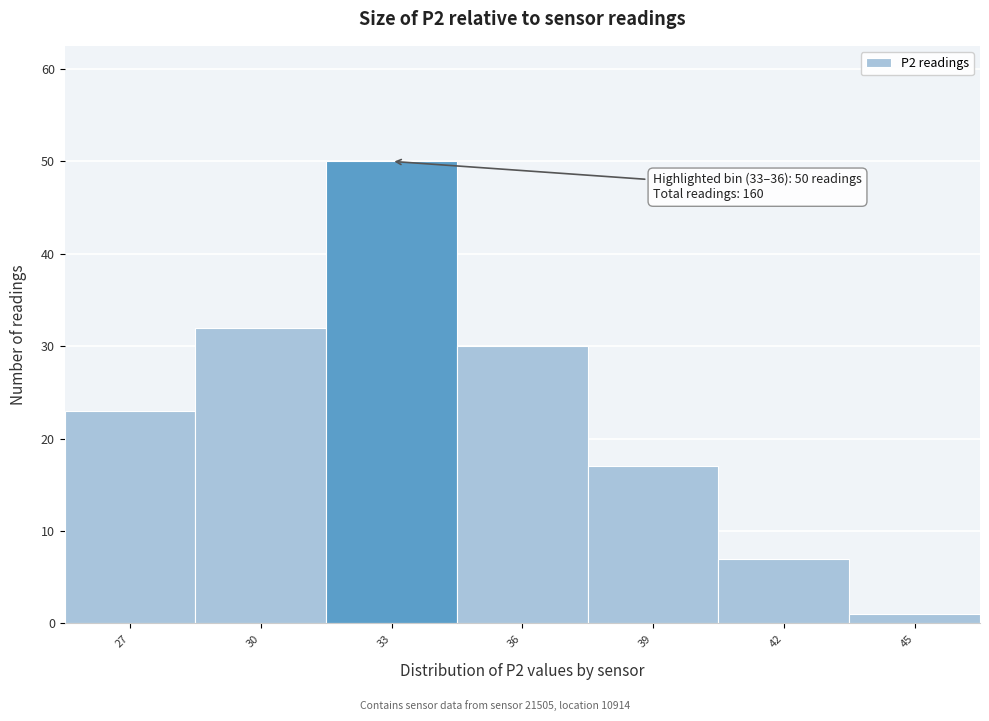

Reading left to right, transcribe all the data shown in this chart.

23	32	50	30	17	7	1